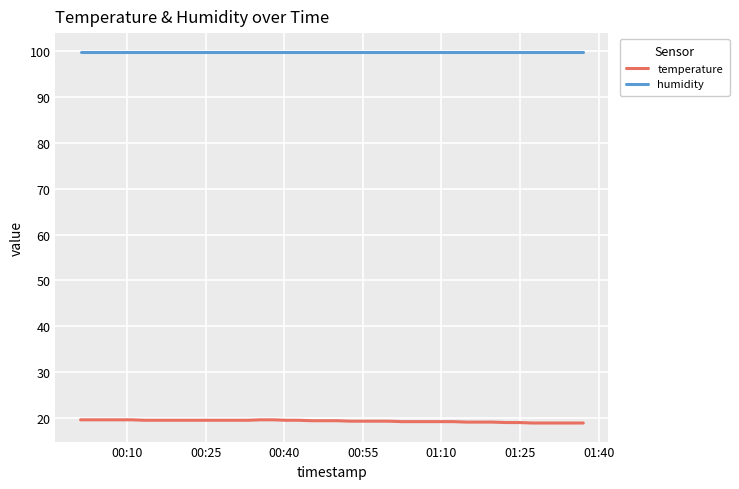

What is the difference between the maximum and minimum values in the temperature series?

0.7